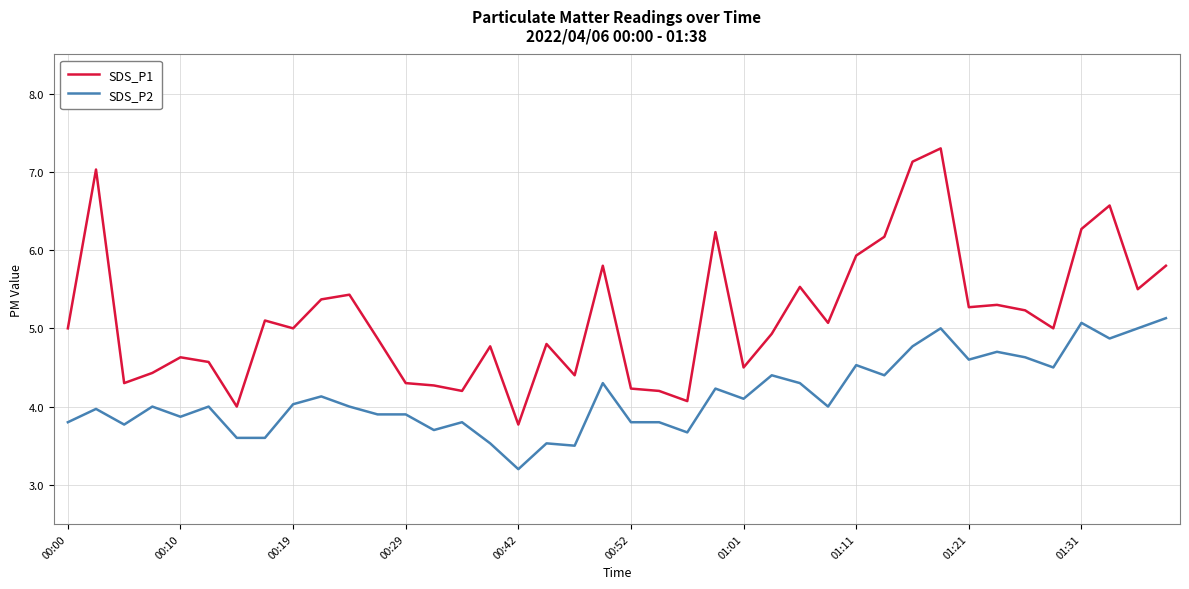

In SDS_P1, how many points are higher than both neighbors (excluding endpoints)?

12